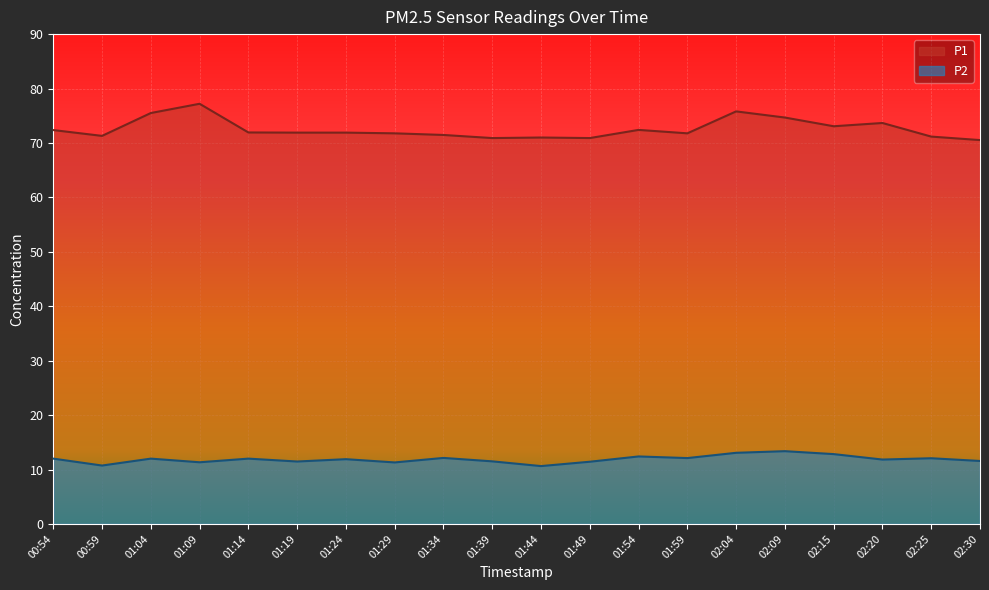

Which series has the largest total across all categories?

P1